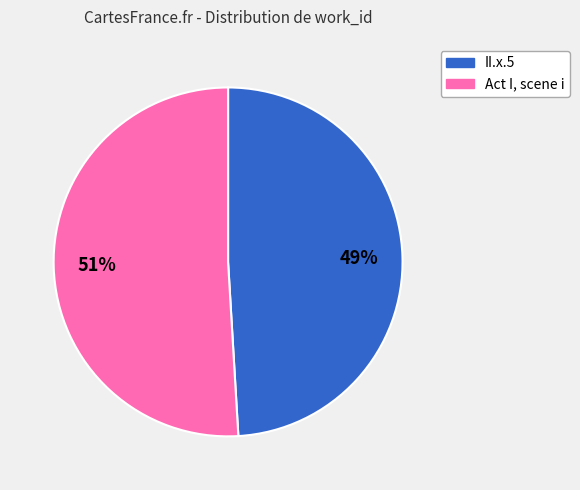

What is the largest slice in the pie chart?

Act I, scene i